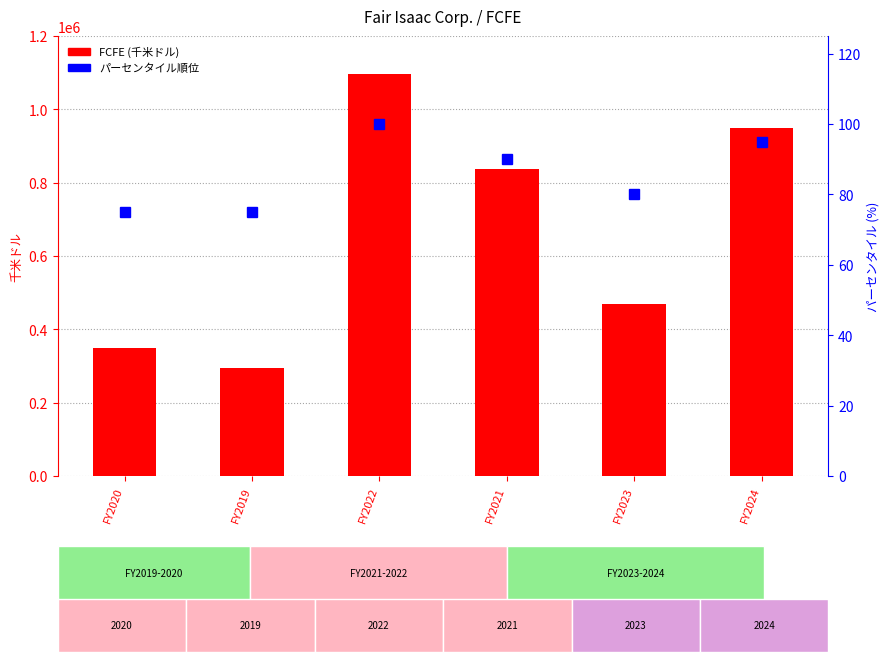

List the labels in order of パーセンタイル順位 value, smallest first.

FY2020, FY2019, FY2023, FY2021, FY2024, FY2022